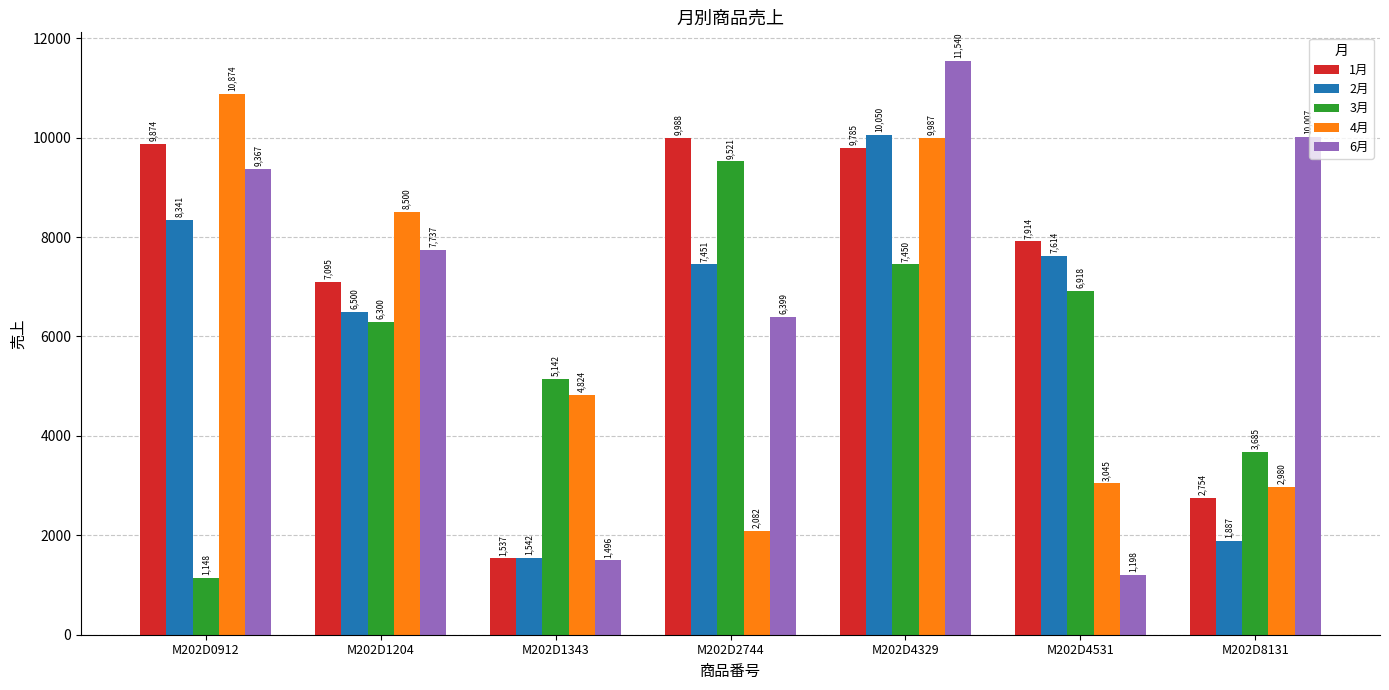

Reading left to right, list all the values displayed in this chart.

1月: M202D0912=9874	M202D1204=7095	M202D1343=1537	M202D2744=9988	M202D4329=9785	M202D4531=7914	M202D8131=2754
2月: M202D0912=8341	M202D1204=6500	M202D1343=1542	M202D2744=7451	M202D4329=10050	M202D4531=7614	M202D8131=1887
3月: M202D0912=1148	M202D1204=6300	M202D1343=5142	M202D2744=9521	M202D4329=7450	M202D4531=6918	M202D8131=3685
4月: M202D0912=10874	M202D1204=8500	M202D1343=4824	M202D2744=2082	M202D4329=9987	M202D4531=3045	M202D8131=2980
6月: M202D0912=9367	M202D1204=7737	M202D1343=1496	M202D2744=6399	M202D4329=11540	M202D4531=1198	M202D8131=10007